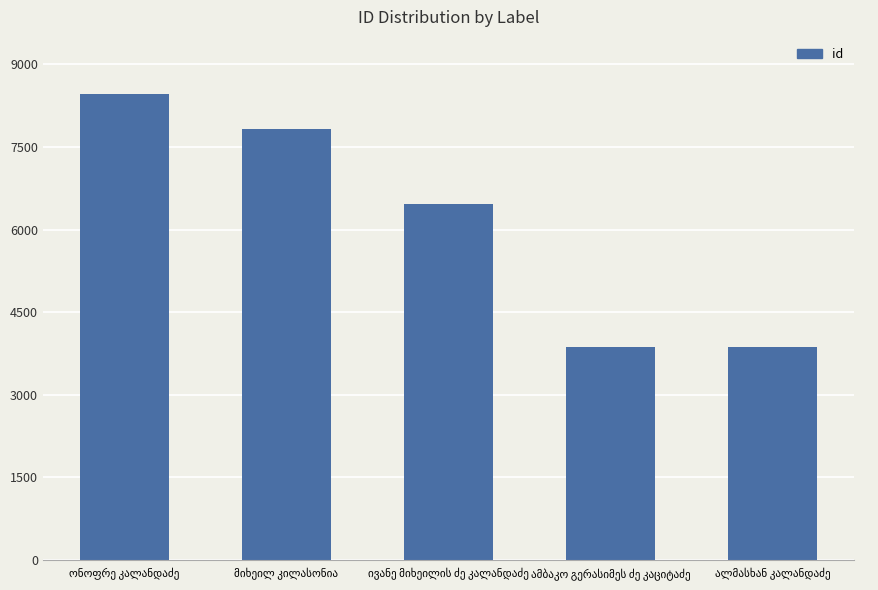

What is the greatest value displayed?

8462